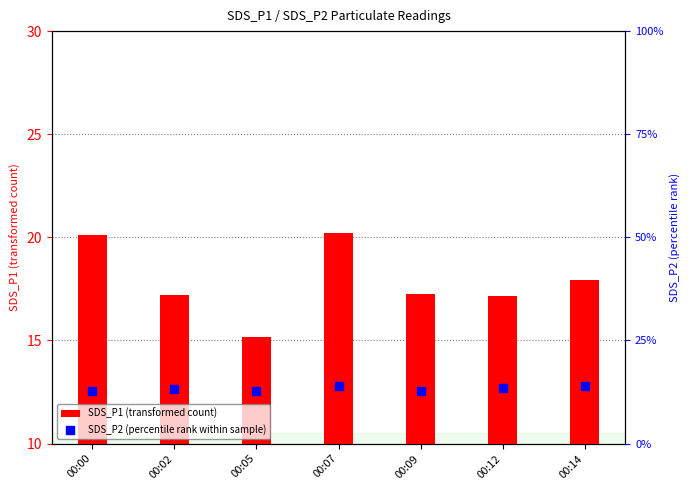

Which series has the largest total across all categories?

SDS_P1 (transformed count)